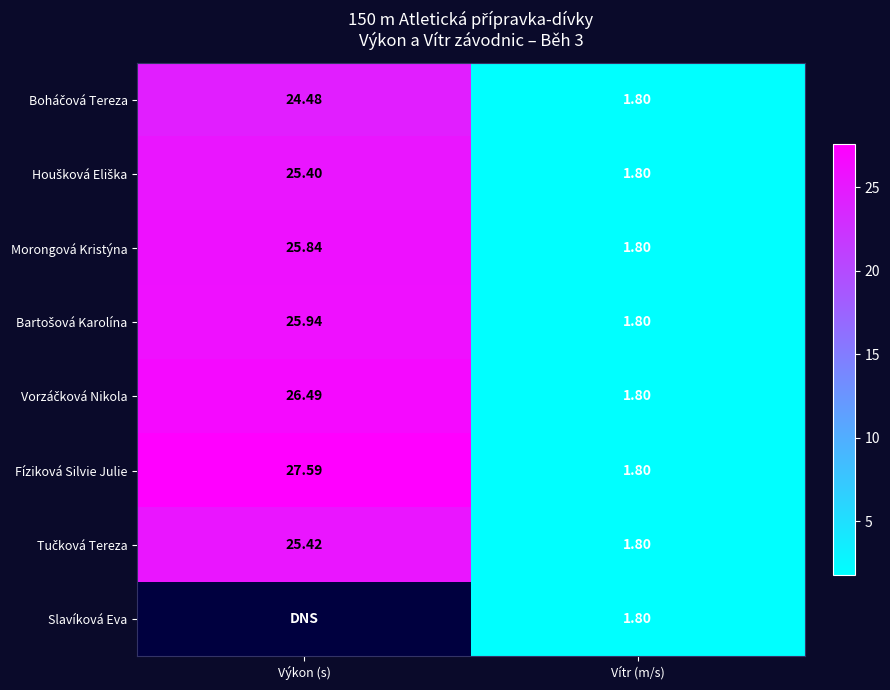

Where does the Morongová Kristýna series first go above 25?

Výkon (s)